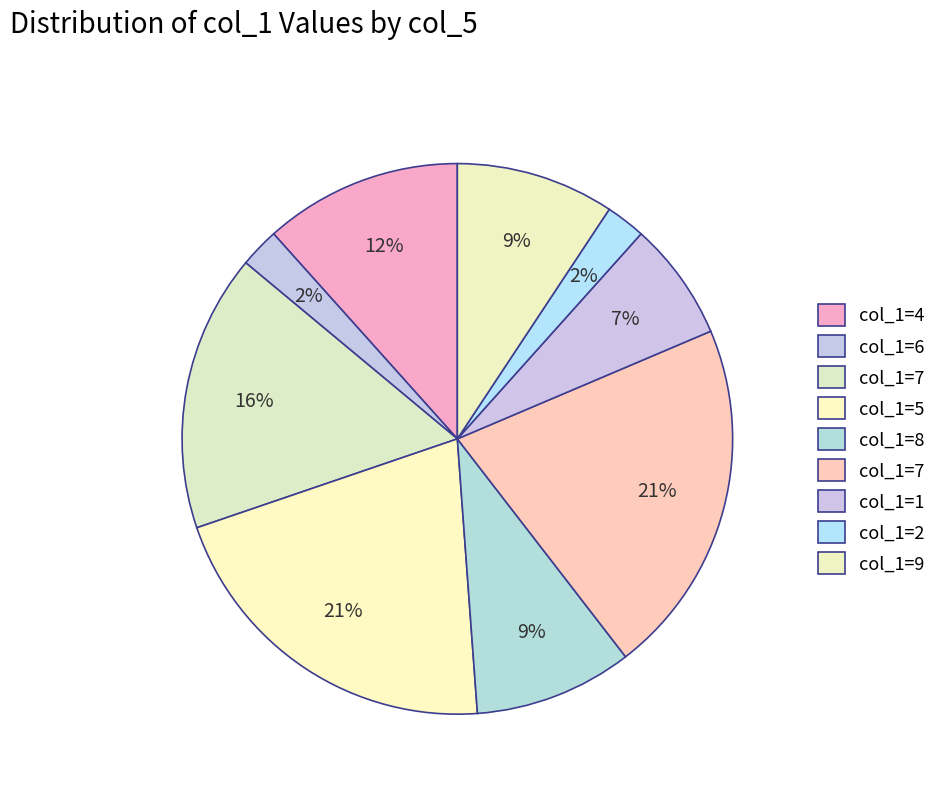

Which slice is the smallest?

6